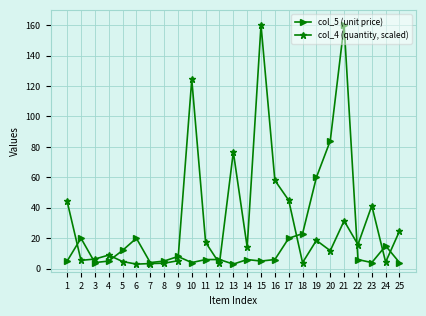

What is the maximum value for col_4 (quantity, scaled)?

160.0